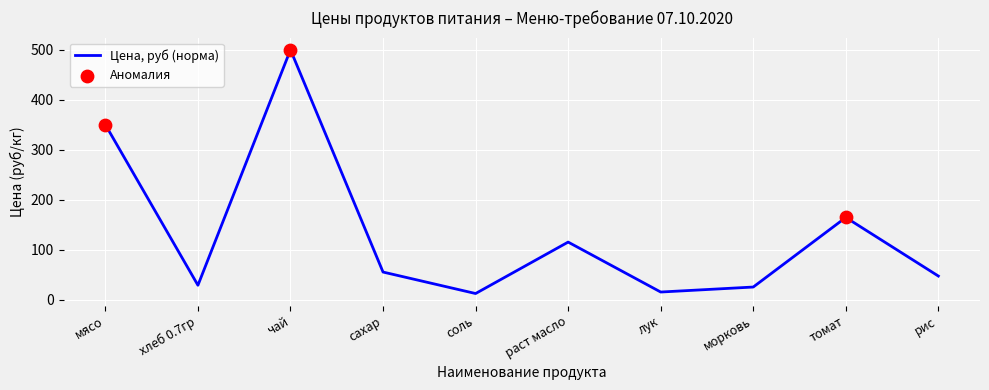

Which has a higher value, чай or соль?

чай